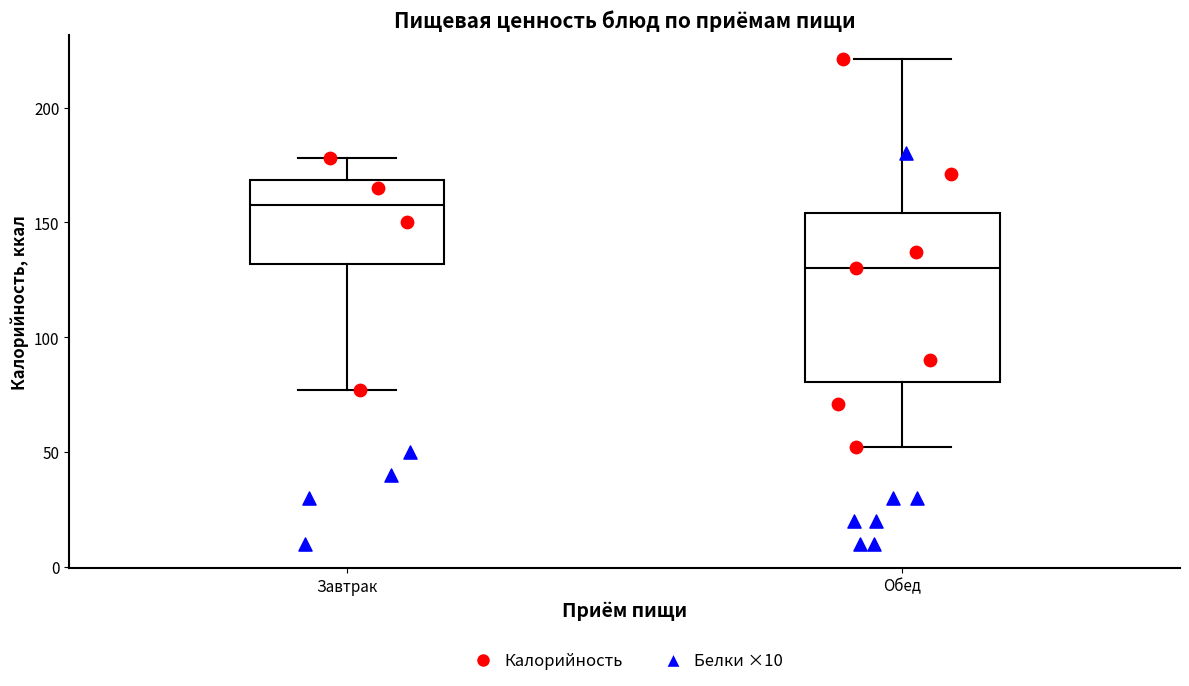

Which box has the lowest median line?

Обед